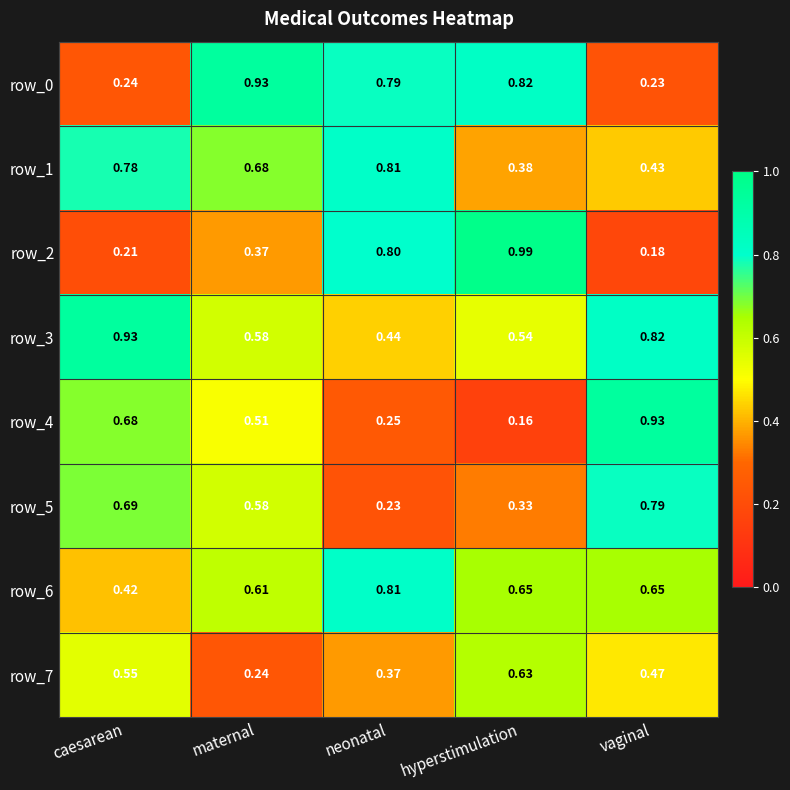

At which label does row_2 reach its peak?

hyperstimulation